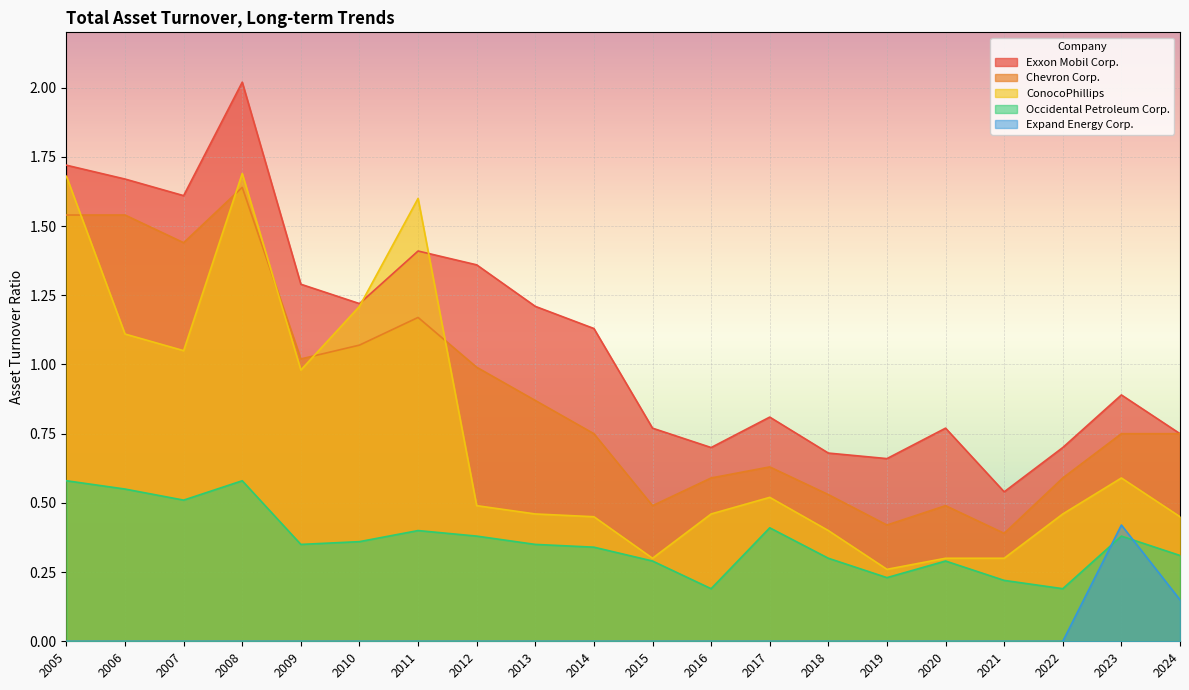

Which series has the largest total across all categories?

Exxon Mobil Corp.